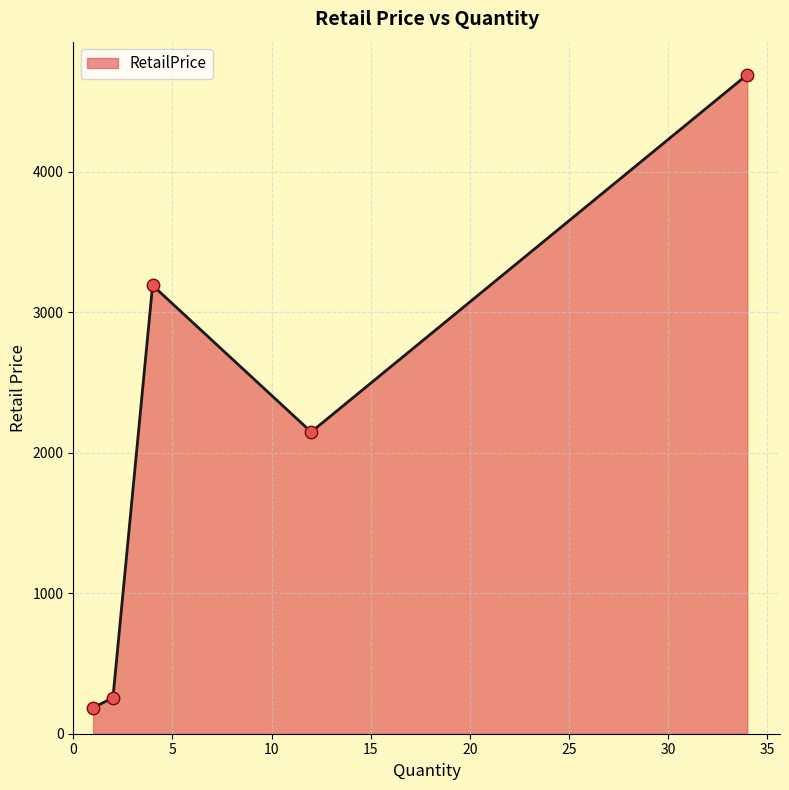

True or false: the data has more than 2 interior local peaks.

False